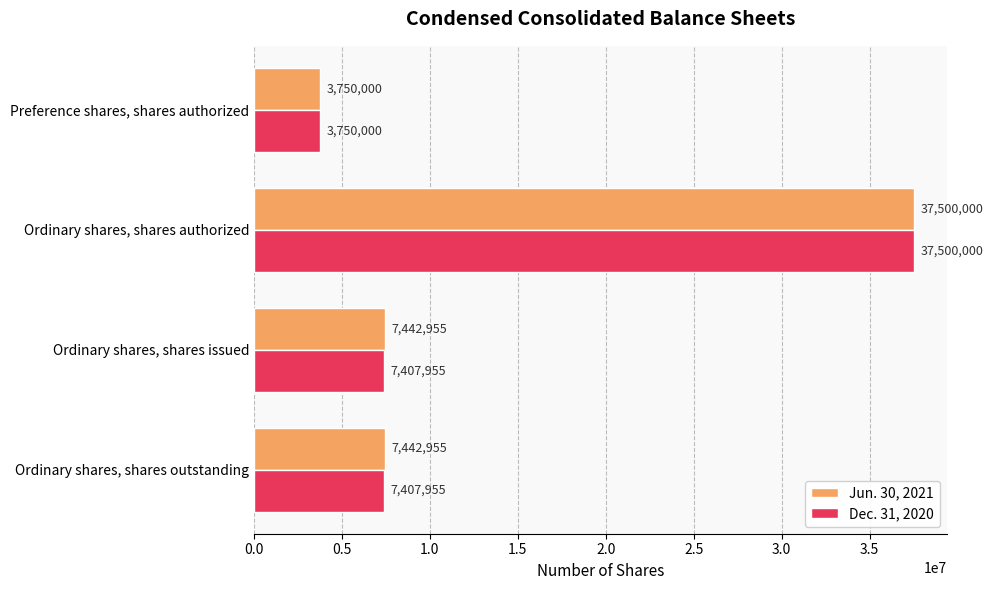

Which series changed the most between Ordinary shares, shares issued and Preference shares, shares authorized?

Jun. 30, 2021